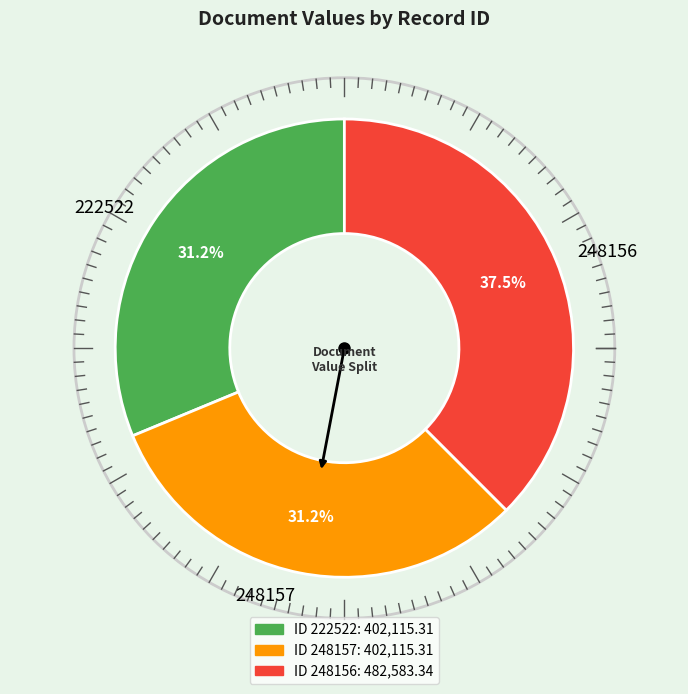

Approximately how many times larger is the value at 248156 compared to 222522?

1.2